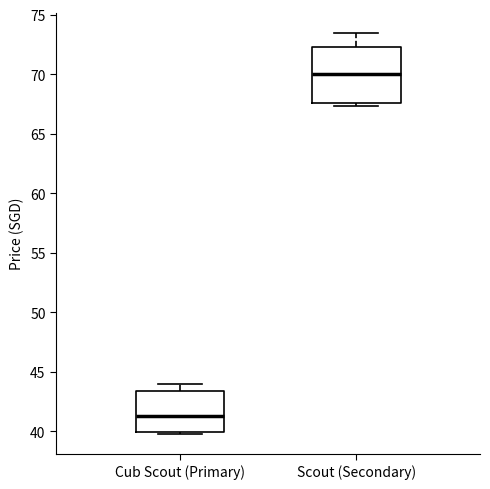

Which box's median line is the lowest?

Cub Scout (Primary)